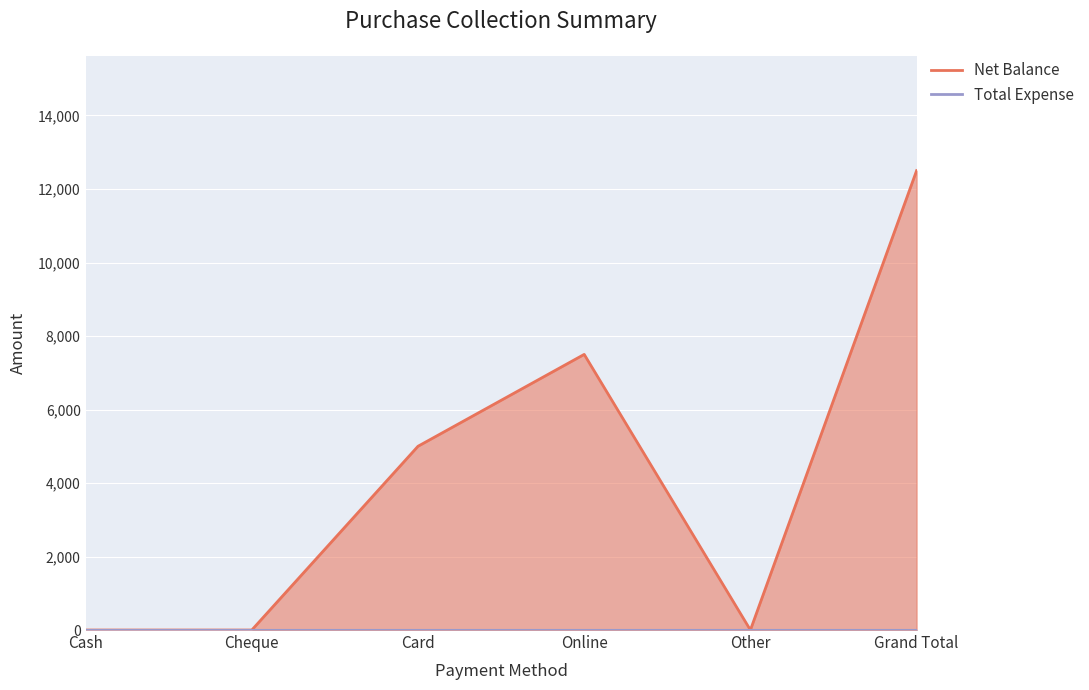

What is the change in value from Card to Grand Total?

+7500